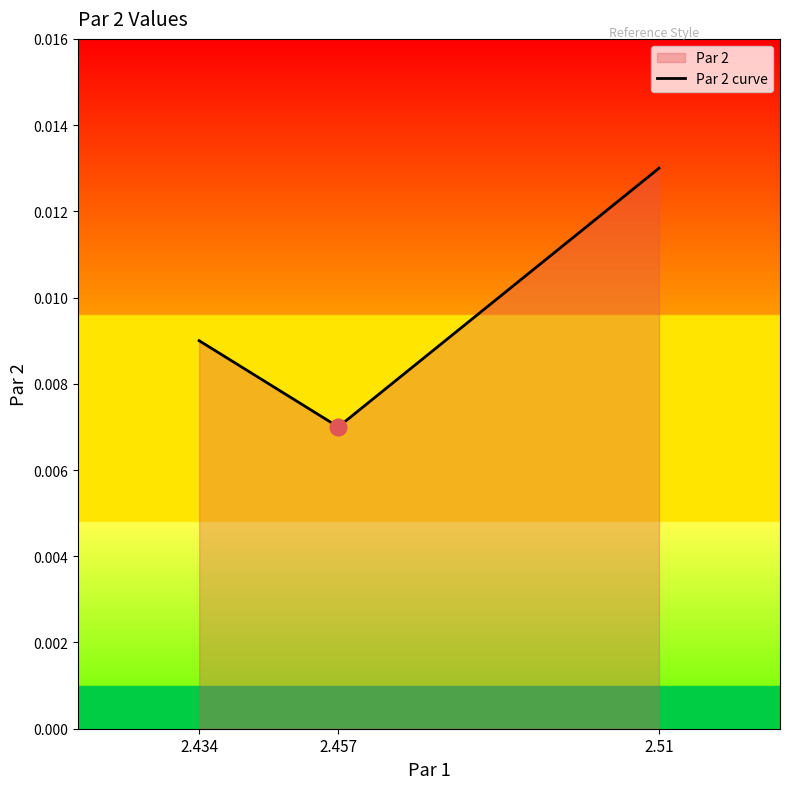

Which has a higher value, 2.51 or 2.434?

2.51